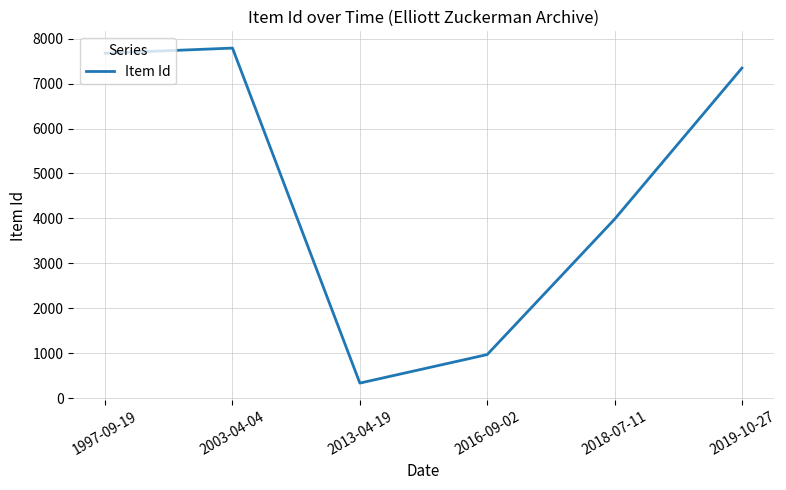

The value at 2003-04-04 is 7791. True or false?

True